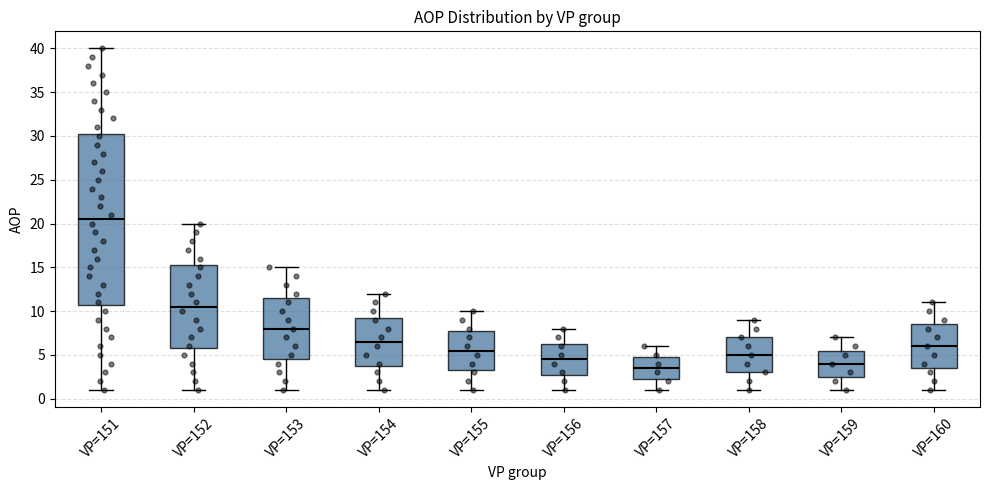

Reading left to right, read every box against the y-axis: the position of its median line, the range the box covers, and the ends of its whiskers. The values are not printed on the chart, so give them approximately, as read against the axis.

VP=151: median 20.5, box 11.0 to 30.5, whiskers 1.0 to 40.0
VP=152: median 10.5, box 6.0 to 15.5, whiskers 1.0 to 20.0
VP=153: median 8.0, box 4.5 to 11.5, whiskers 1.0 to 15.0
VP=154: median 6.5, box 4.0 to 9.5, whiskers 1.0 to 12.0
VP=155: median 5.5, box 3.5 to 8.0, whiskers 1.0 to 10.0
VP=156: median 4.5, box 3.0 to 6.5, whiskers 1.0 to 8.0
VP=157: median 3.5, box 2.5 to 5.0, whiskers 1.0 to 6.0
VP=158: median 5.0, box 3.0 to 7.0, whiskers 1.0 to 9.0
VP=159: median 4.0, box 2.5 to 5.5, whiskers 1.0 to 7.0
VP=160: median 6.0, box 3.5 to 8.5, whiskers 1.0 to 11.0